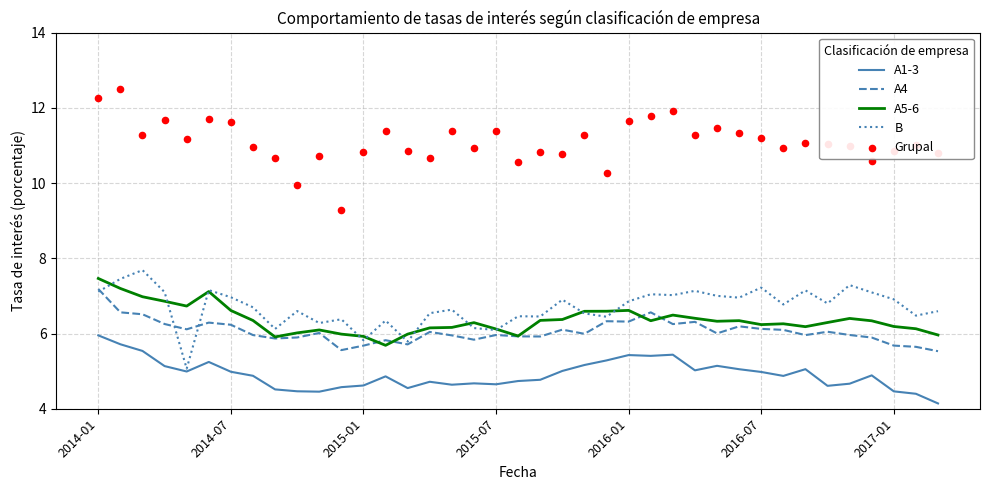

What are all the series names shown in the legend?

A1-3, A4, A5-6, B, Grupal